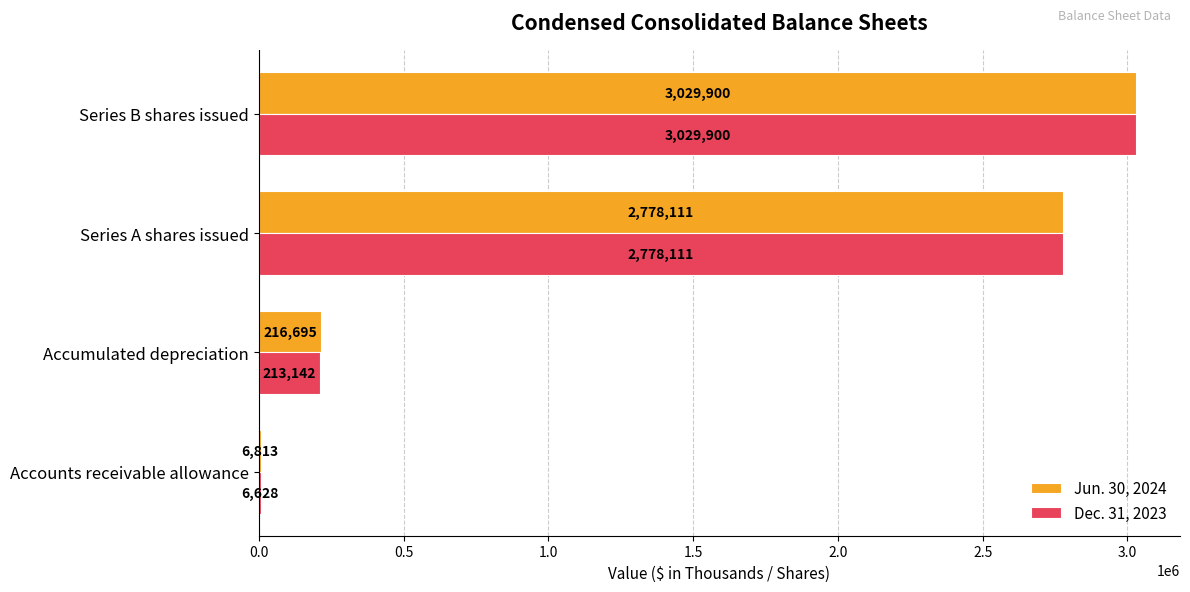

Which series changed the most between Accounts receivable allowance and Series A shares issued?

Dec. 31, 2023